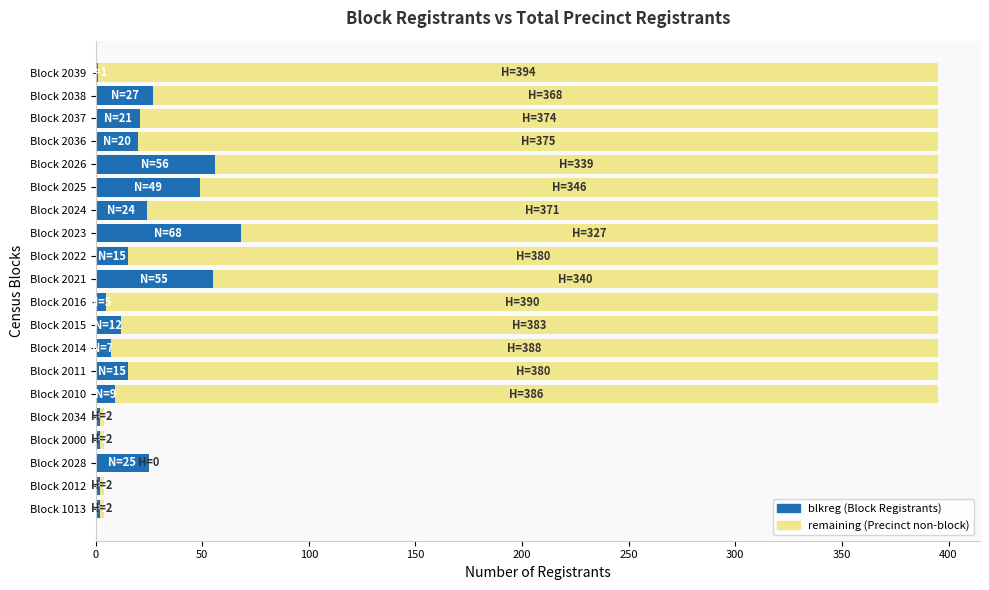

How many distinct data groups are displayed?

2